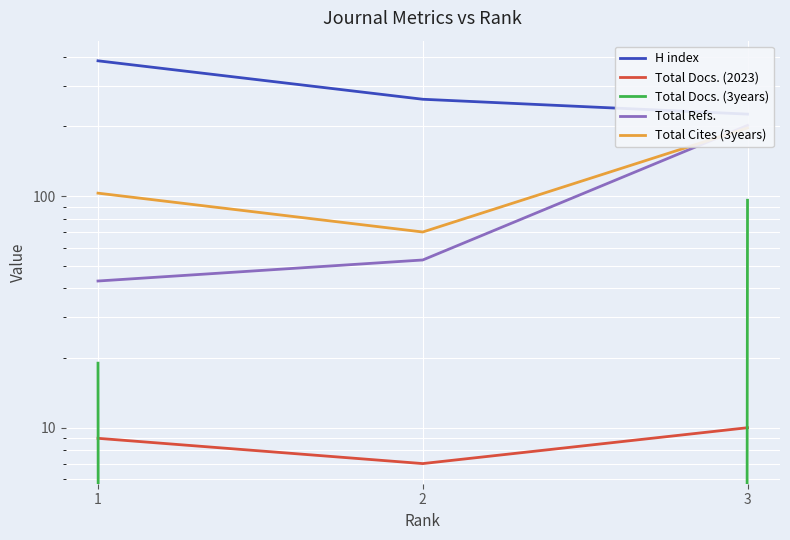

What is the greatest value displayed?

384